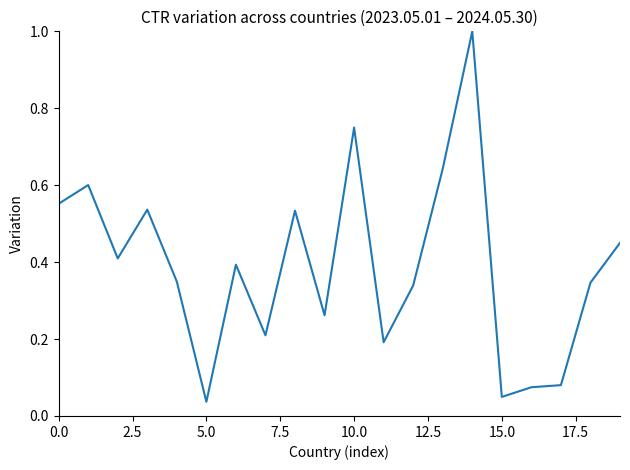

True or false: there are more than 0 points higher than both neighbors.

True